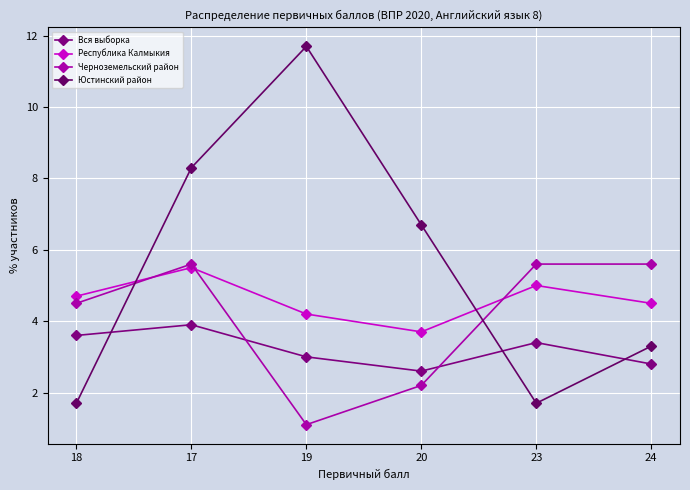

True or false: Юстинский район has a value of 0.4 at 23.

False